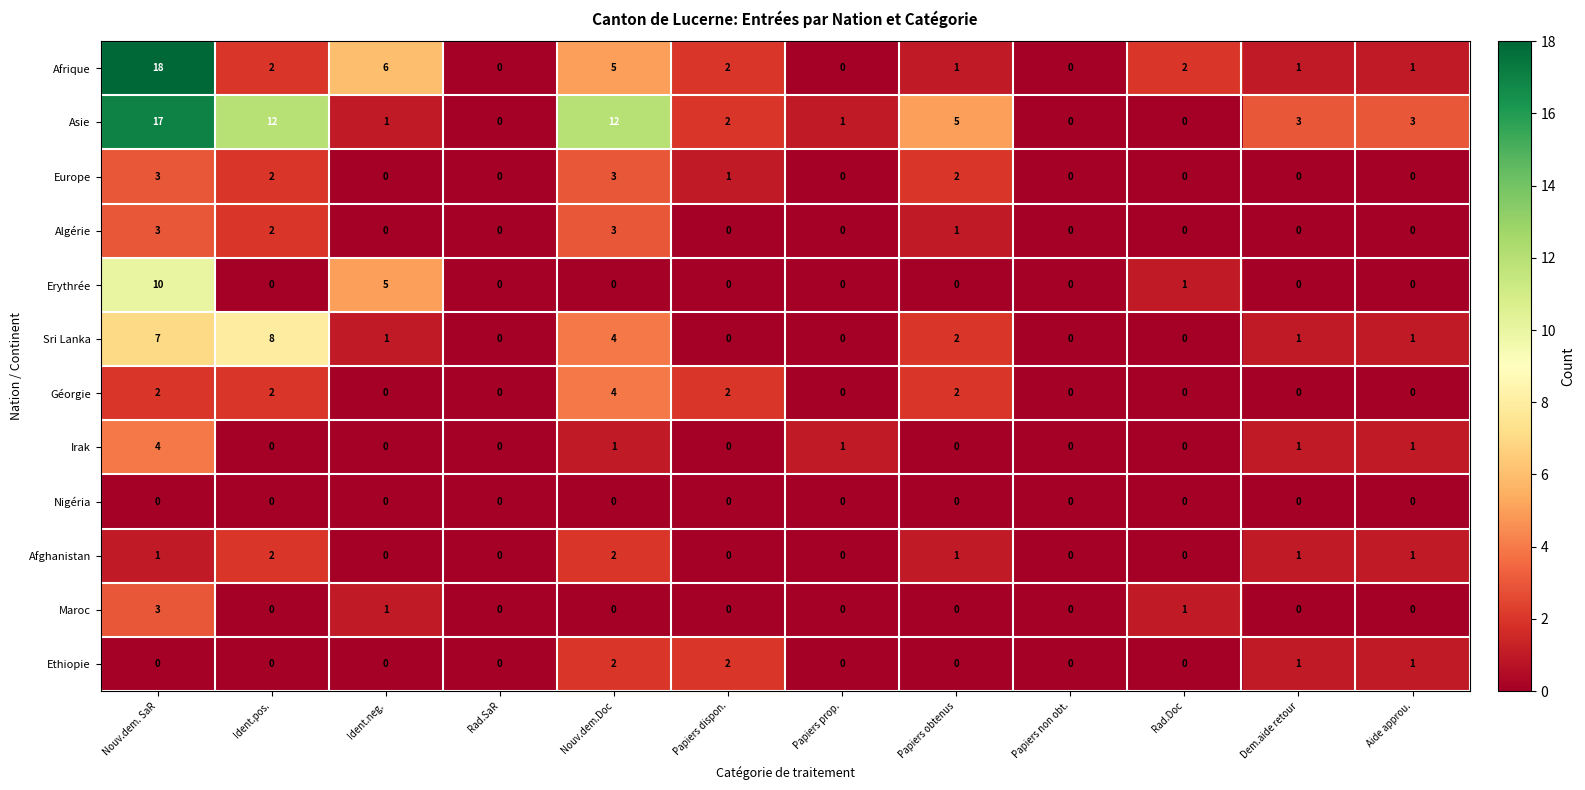

Which series has the largest total across all categories?

Asie